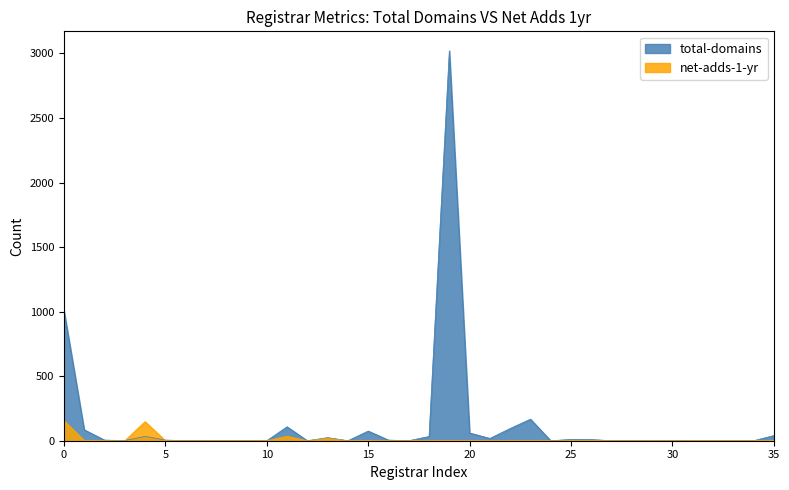

At which label is total-domains closest to 1510?

0